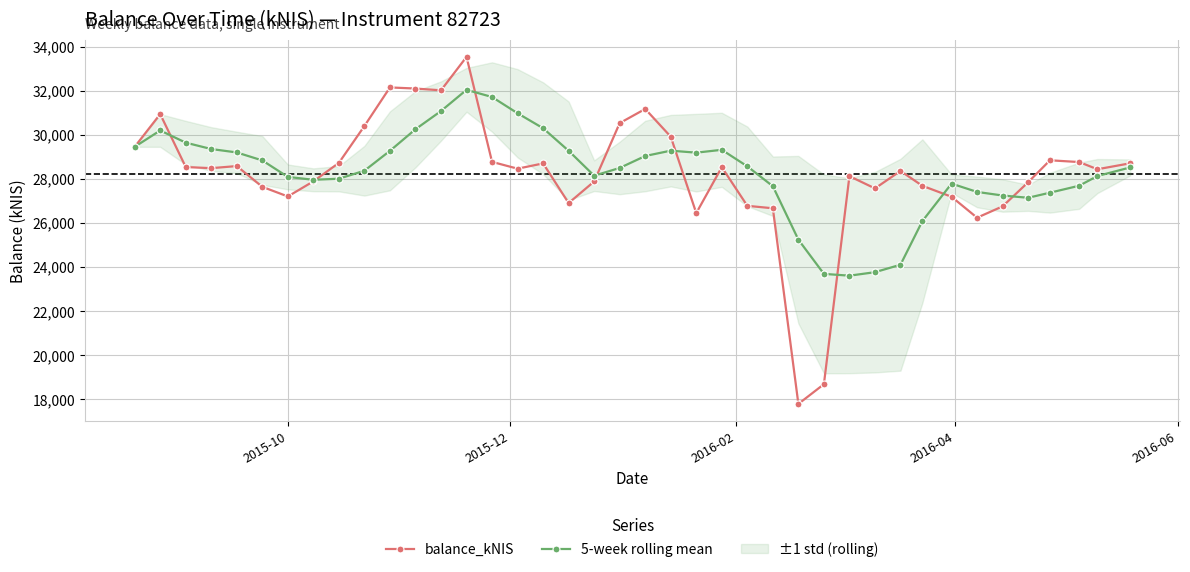

True or false: 5-week rolling mean has more than 1 interior local peaks.

True